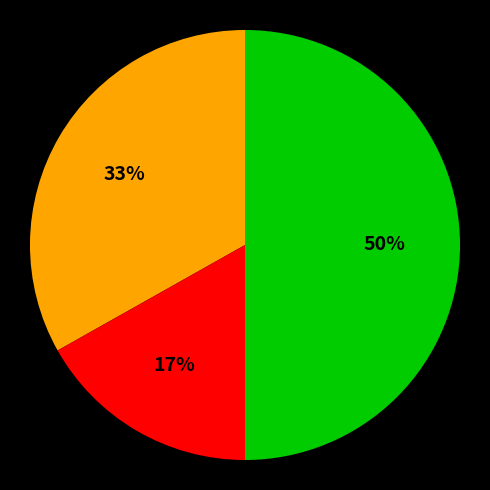

To the nearest percent, what is the difference between the largest and smallest slice percentages?

33%